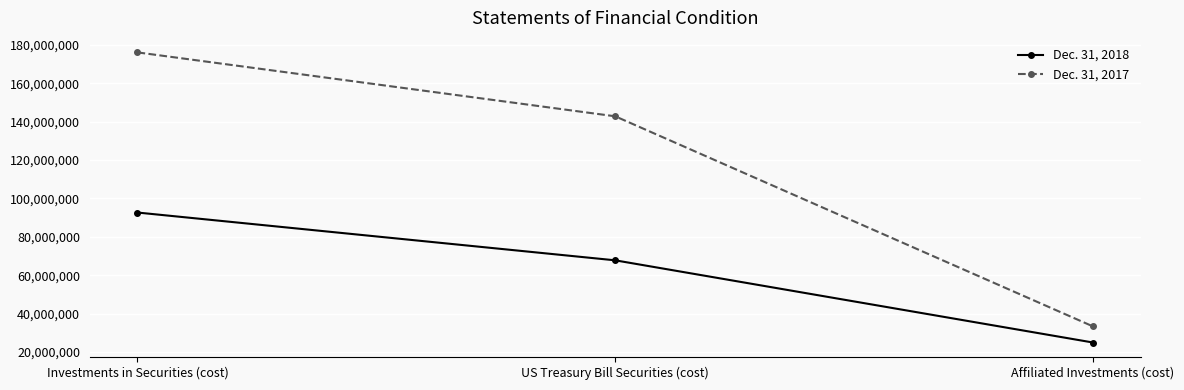

Is it true that Dec. 31, 2017 equals 314532976 at Investments in Securities (cost)?

False